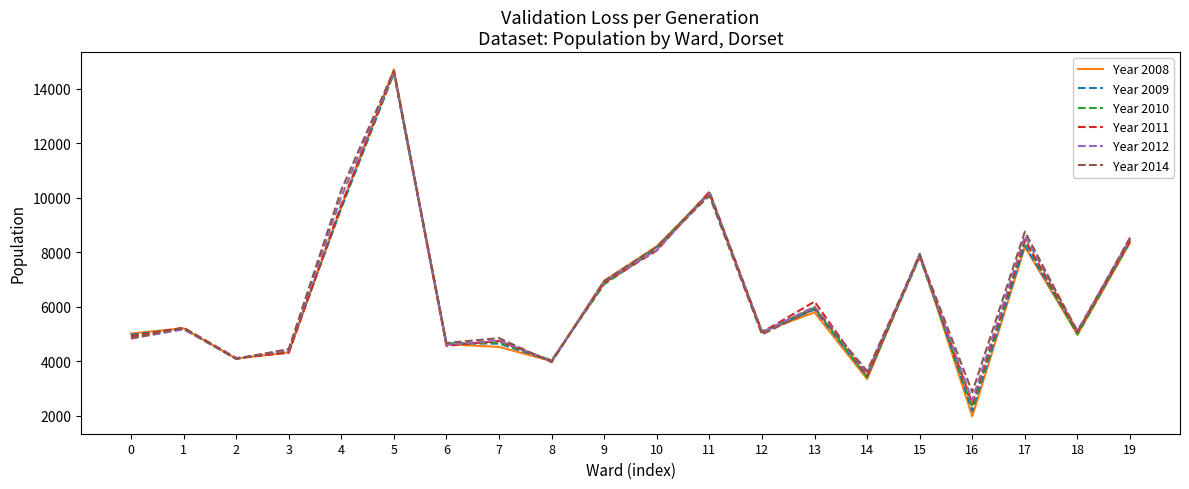

Which series has the largest range (max minus min)?

Year 2008